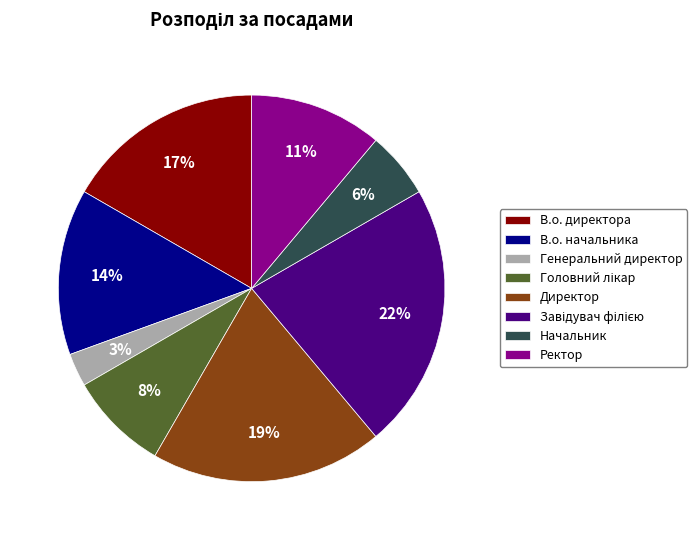

What percentage is the Генеральний директор slice, to the nearest percent?

3%